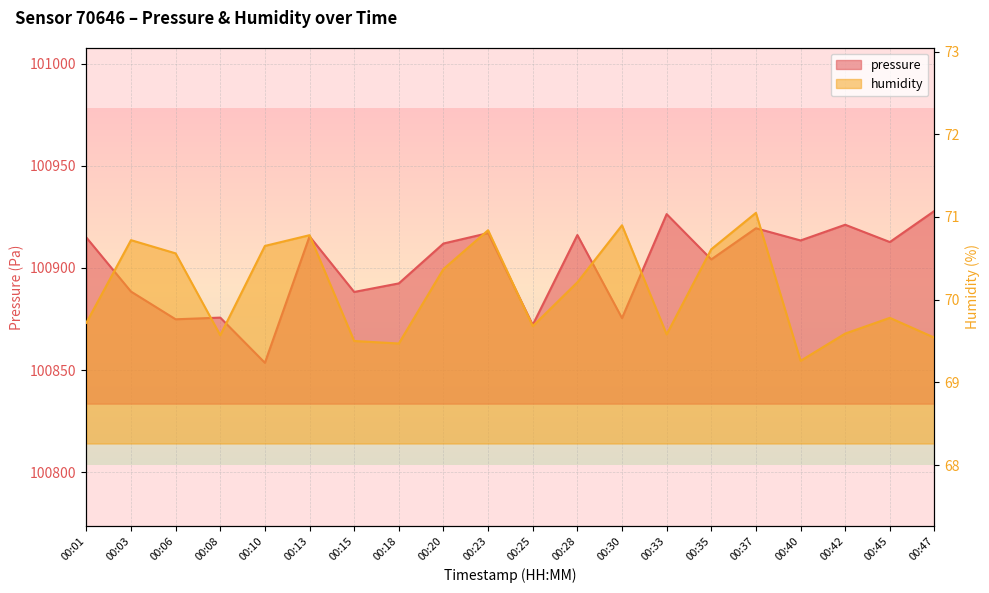

Reading right to left, extract all data points from this chart.

pressure: 100927.9	100912.7	100921.1	100913.4	100919.4	100904.2	100926.3	100875.4	100916.1	100872.1	100917.0	100911.9	100892.4	100888.2	100915.4	100853.5	100875.7	100874.8	100888.4	100914.9
humidity: 69.5	69.8	69.6	69.3	71.0	70.6	69.6	70.9	70.2	69.7	70.8	70.4	69.5	69.5	70.8	70.7	69.6	70.6	70.7	69.7